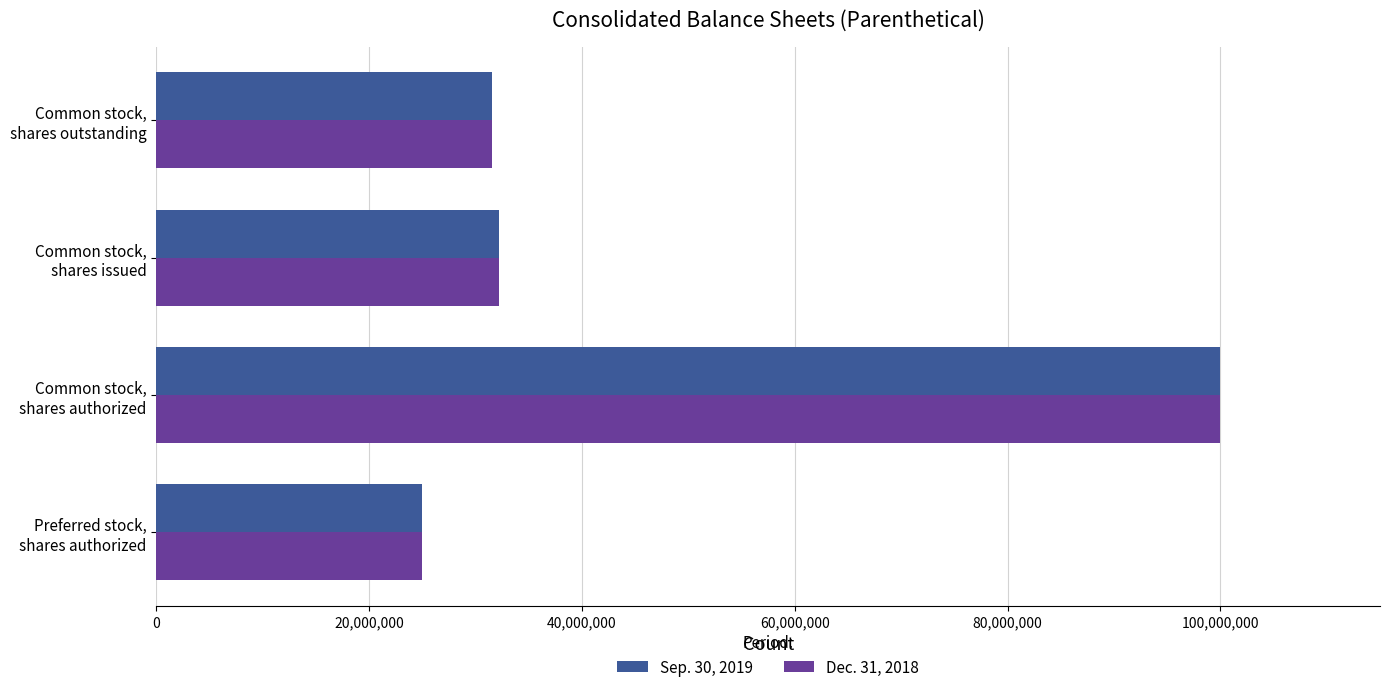

What is the average value of the Sep. 30, 2019 series?

47181665